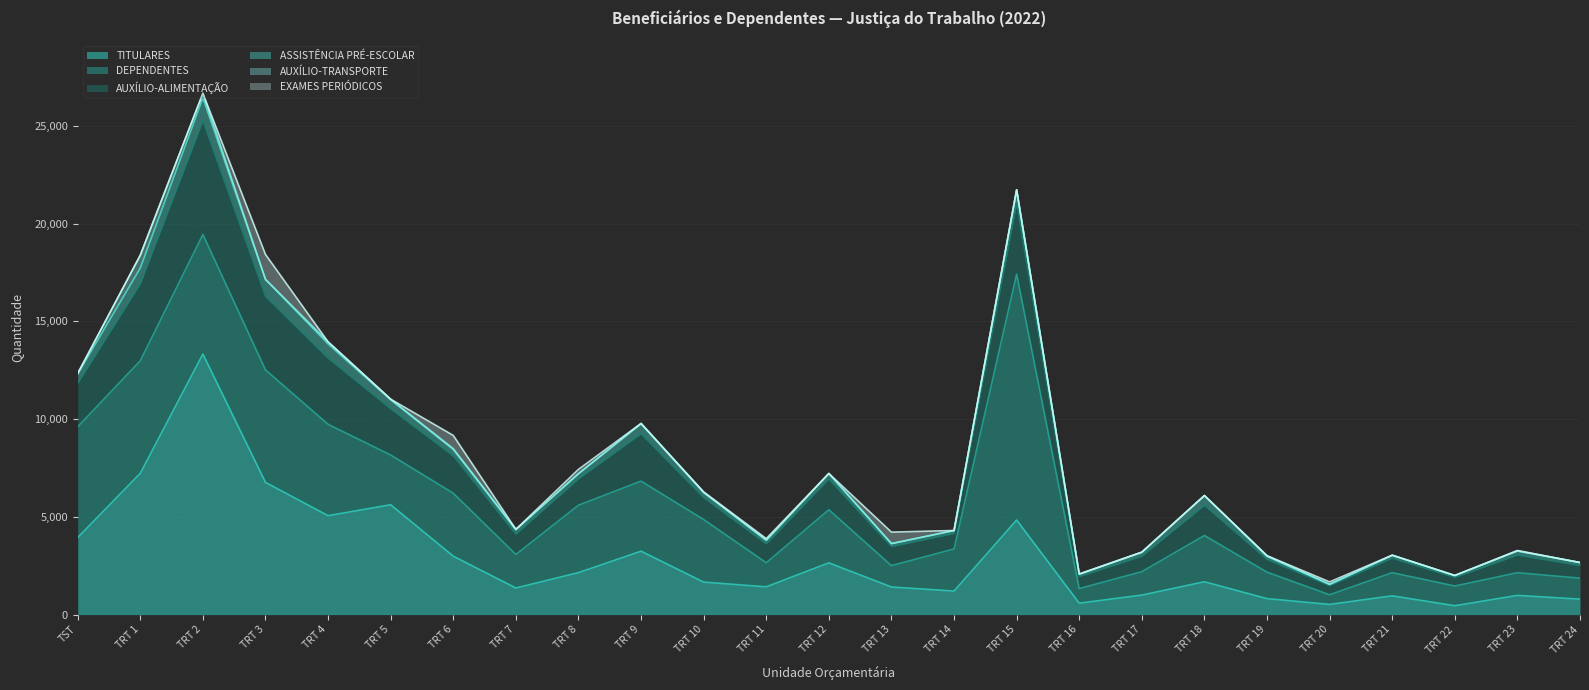

Reading left to right, transcribe all the data shown in this chart.

TITULARES: TST=3944	TRT 1=7231	TRT 2=13331	TRT 3=6766	TRT 4=5062	TRT 5=5620	TRT 6=2991	TRT 7=1362	TRT 8=2148	TRT 9=3245	TRT 10=1663	TRT 11=1422	TRT 12=2649	TRT 13=1413	TRT 14=1205	TRT 15=4839	TRT 16=586	TRT 17=999	TRT 18=1681	TRT 19=818	TRT 20=521	TRT 21=961	TRT 22=455	TRT 23=983	TRT 24=792
DEPENDENTES: TST=5667	TRT 1=5759	TRT 2=6118	TRT 3=5754	TRT 4=4675	TRT 5=2547	TRT 6=3220	TRT 7=1716	TRT 8=3451	TRT 9=3585	TRT 10=3203	TRT 11=1232	TRT 12=2716	TRT 13=1094	TRT 14=2154	TRT 15=12581	TRT 16=747	TRT 17=1199	TRT 18=2367	TRT 19=1355	TRT 20=495	TRT 21=1185	TRT 22=1008	TRT 23=1163	TRT 24=1073
AUXÍLIO-ALIMENTAÇÃO: TST=2226	TRT 1=3935	TRT 2=5833	TRT 3=3768	TRT 4=3390	TRT 5=2369	TRT 6=1915	TRT 7=1044	TRT 8=1348	TRT 9=2428	TRT 10=1126	TRT 11=972	TRT 12=1574	TRT 13=976	TRT 14=795	TRT 15=3656	TRT 16=617	TRT 17=793	TRT 18=1550	TRT 19=657	TRT 20=466	TRT 21=746	TRT 22=444	TRT 23=902	TRT 24=652
ASSISTÊNCIA PRÉ-ESCOLAR: TST=477	TRT 1=809	TRT 2=1157	TRT 3=863	TRT 4=720	TRT 5=456	TRT 6=321	TRT 7=223	TRT 8=263	TRT 9=505	TRT 10=255	TRT 11=176	TRT 12=282	TRT 13=149	TRT 14=150	TRT 15=654	TRT 16=124	TRT 17=199	TRT 18=492	TRT 19=147	TRT 20=69	TRT 21=148	TRT 22=96	TRT 23=210	TRT 24=149
AUXÍLIO-TRANSPORTE: TST=18	TRT 1=654	TRT 2=232	TRT 3=0	TRT 4=109	TRT 5=30	TRT 6=42	TRT 7=18	TRT 8=3	TRT 9=18	TRT 10=6	TRT 11=8	TRT 12=1	TRT 13=4	TRT 14=0	TRT 15=7	TRT 16=1	TRT 17=0	TRT 18=3	TRT 19=37	TRT 20=0	TRT 21=0	TRT 22=0	TRT 23=0	TRT 24=0
EXAMES PERIÓDICOS: TST=11	TRT 1=0	TRT 2=1	TRT 3=1276	TRT 4=0	TRT 5=0	TRT 6=678	TRT 7=0	TRT 8=218	TRT 9=0	TRT 10=27	TRT 11=78	TRT 12=0	TRT 13=584	TRT 14=0	TRT 15=0	TRT 16=0	TRT 17=9	TRT 18=0	TRT 19=0	TRT 20=124	TRT 21=0	TRT 22=0	TRT 23=24	TRT 24=0